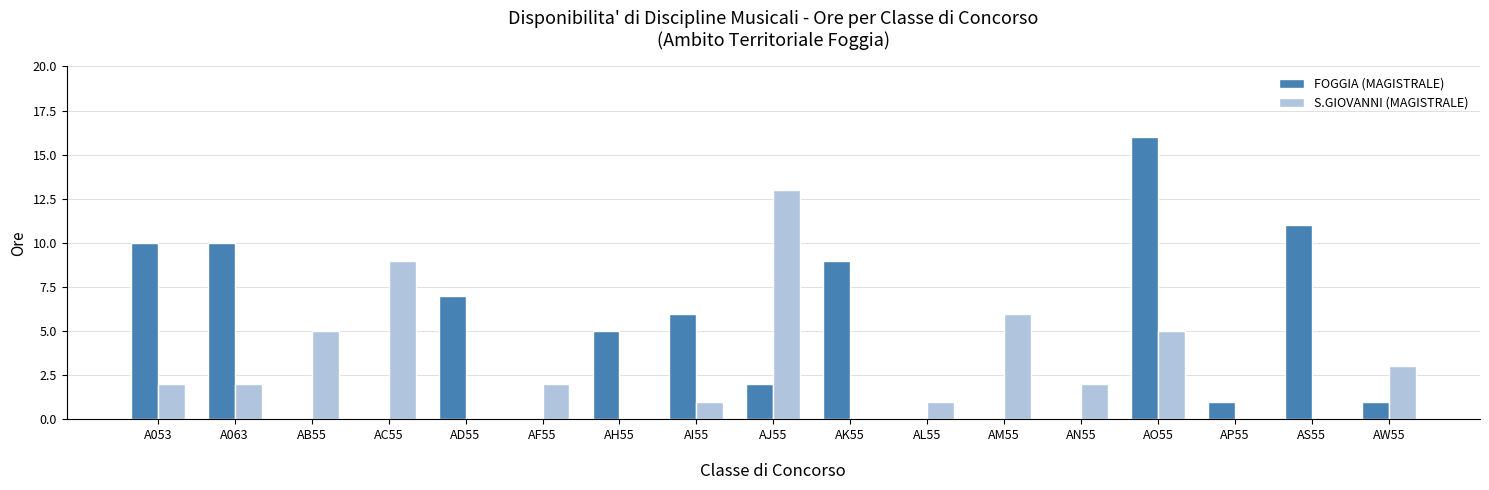

At which label does FOGGIA (MAGISTRALE) reach its peak?

AO55